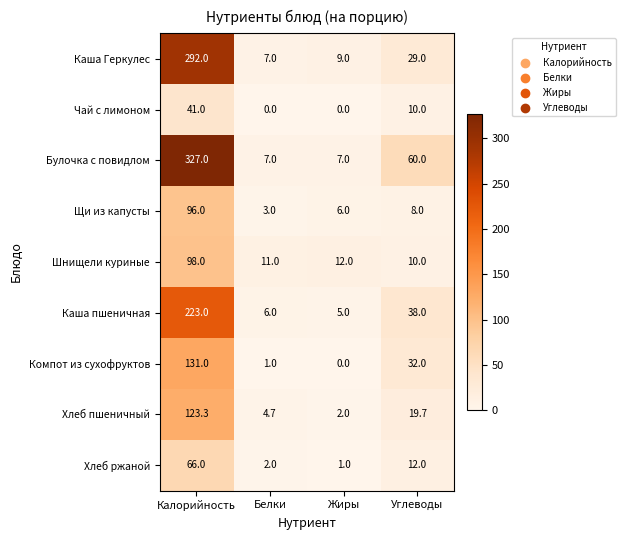

What is the spread (max minus min) of values at Жиры?

12.0